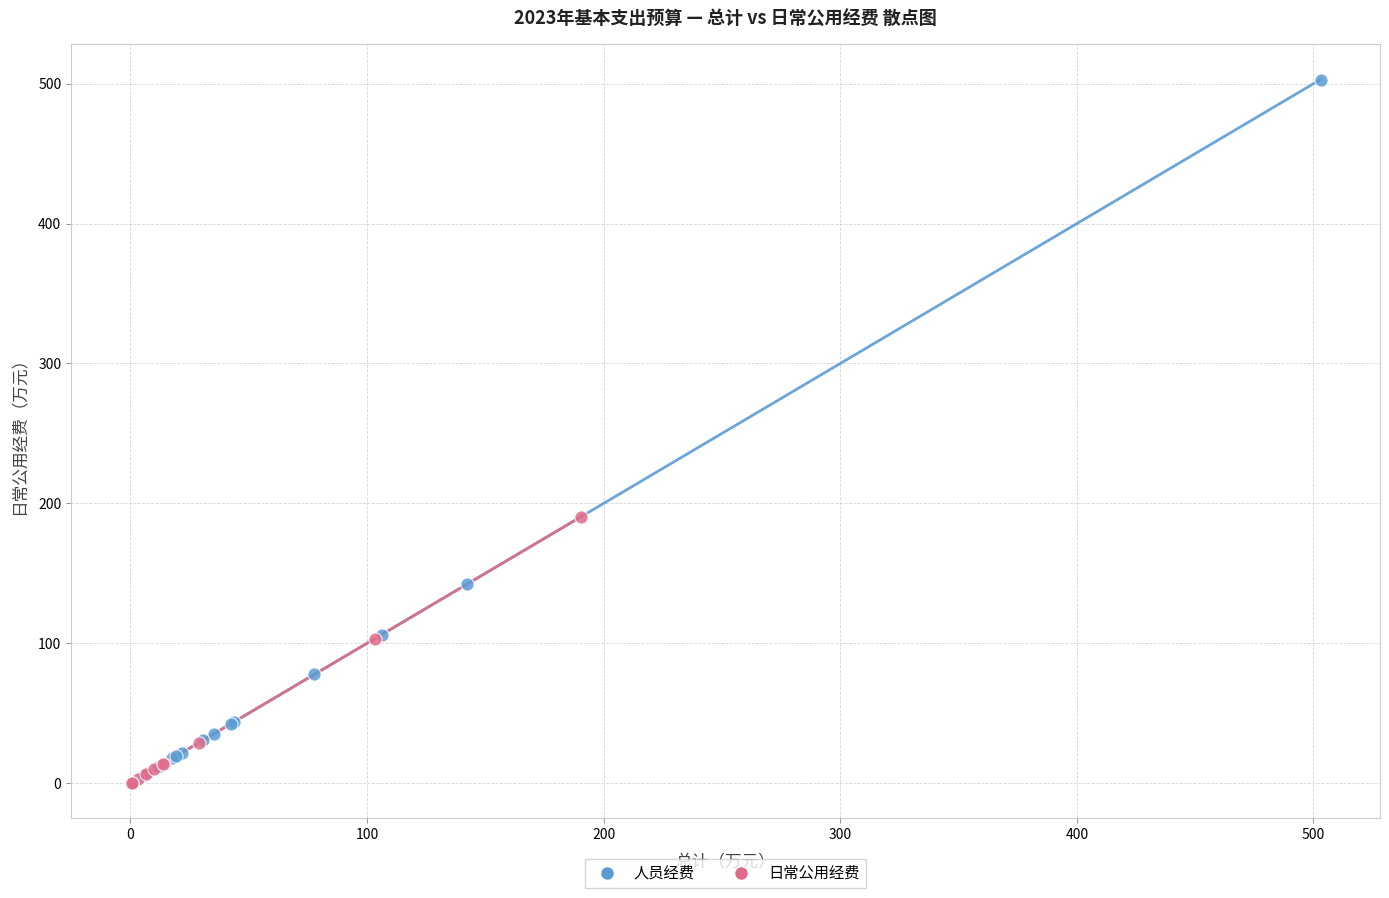

Which series has the largest Y range (max minus min)?

人员经费